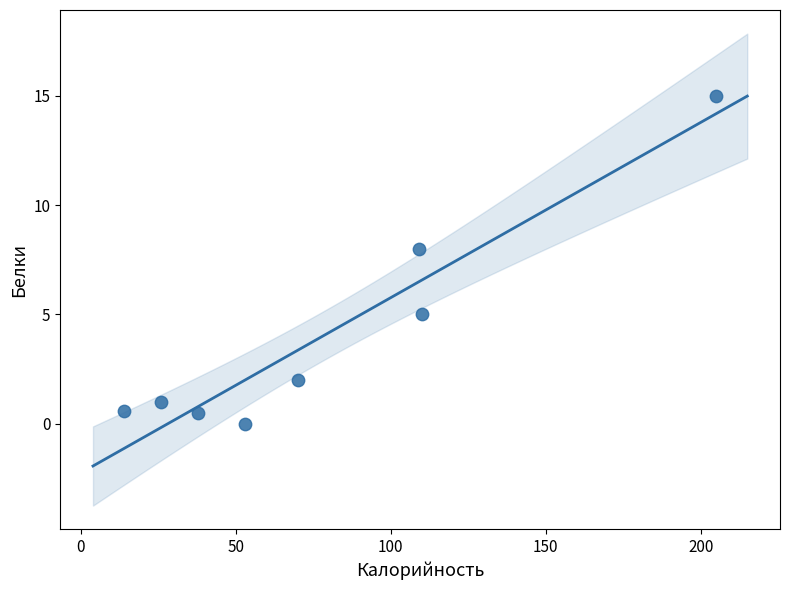

What is the range of Y values (max minus min)?

15.0